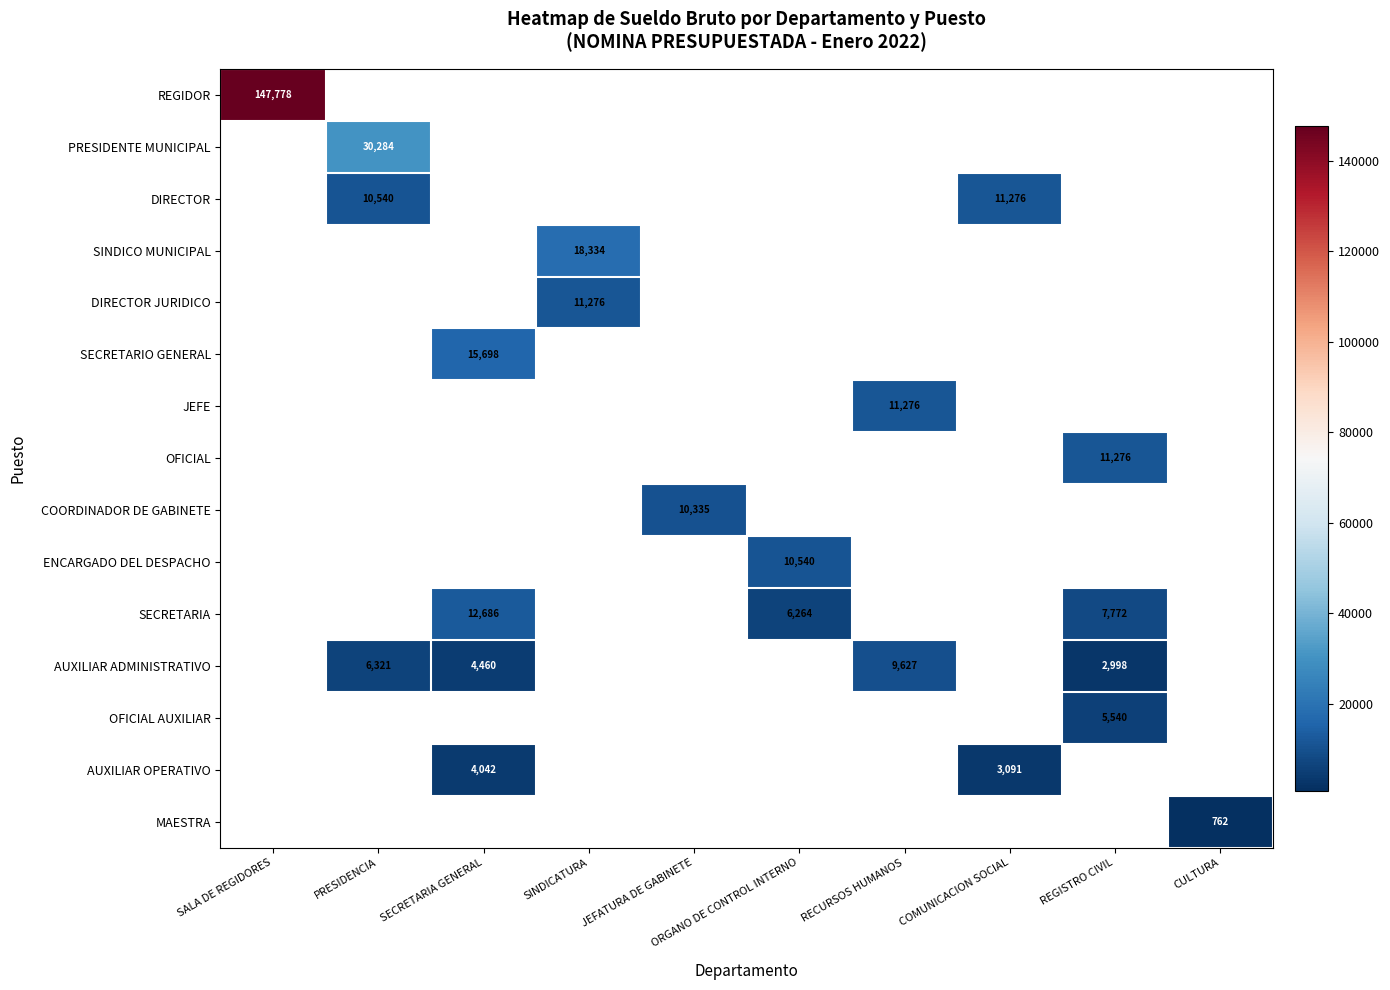

What is the minimum value shown in the chart?

762.1